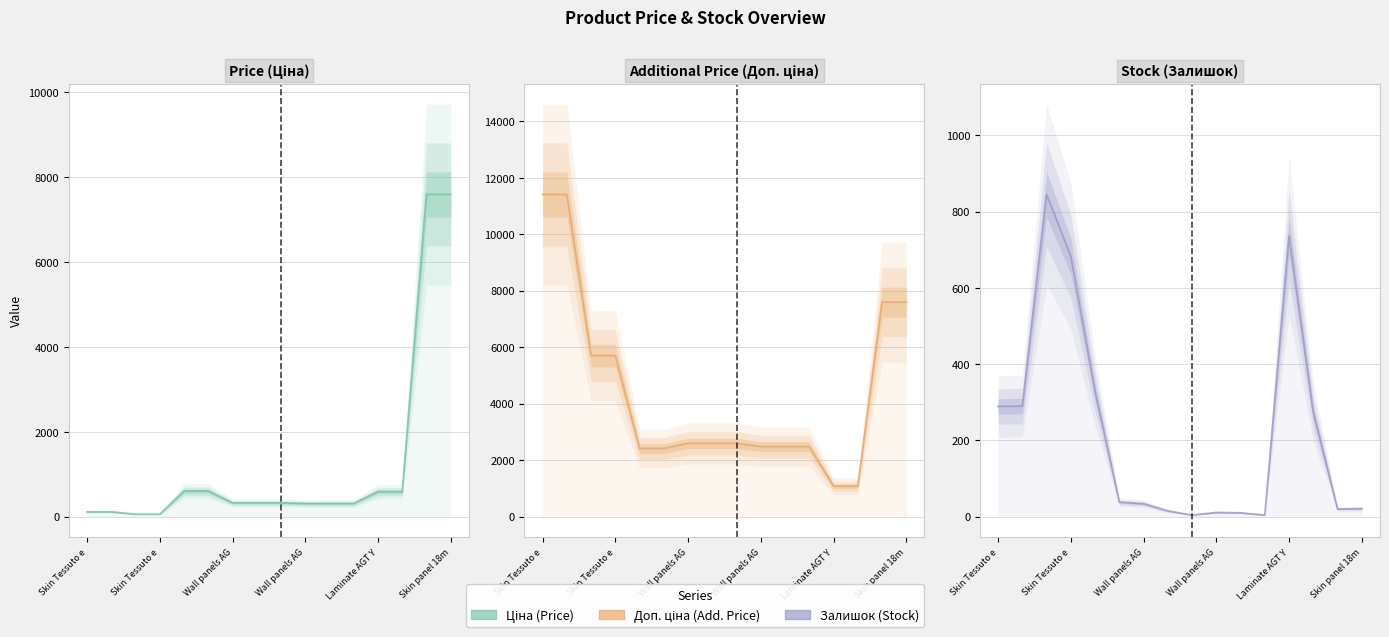

Is this an area chart (filled region under the line)?

No